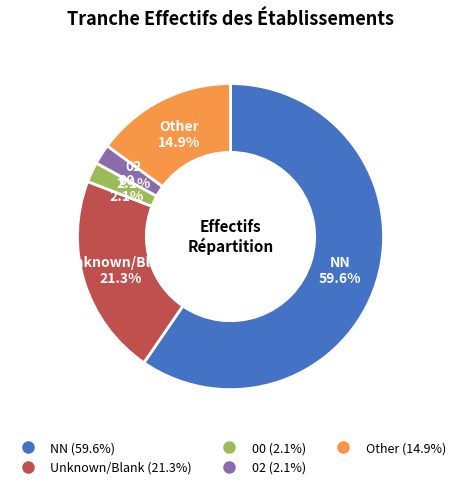

To the nearest percent, what is the average slice percentage?

20%